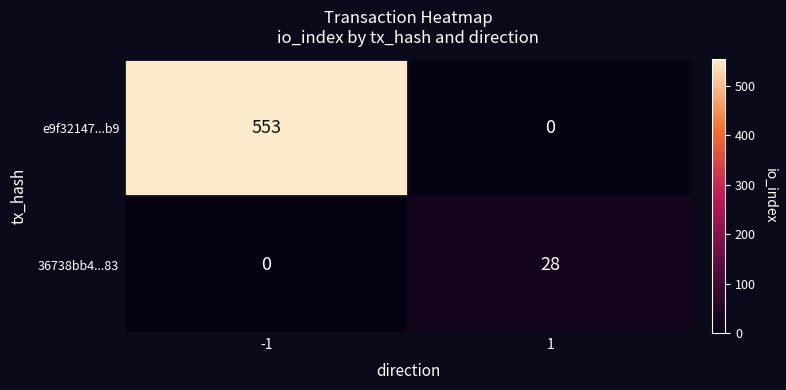

What is the approximate value of 36738bb4...83 at 1, to the nearest 10?

30